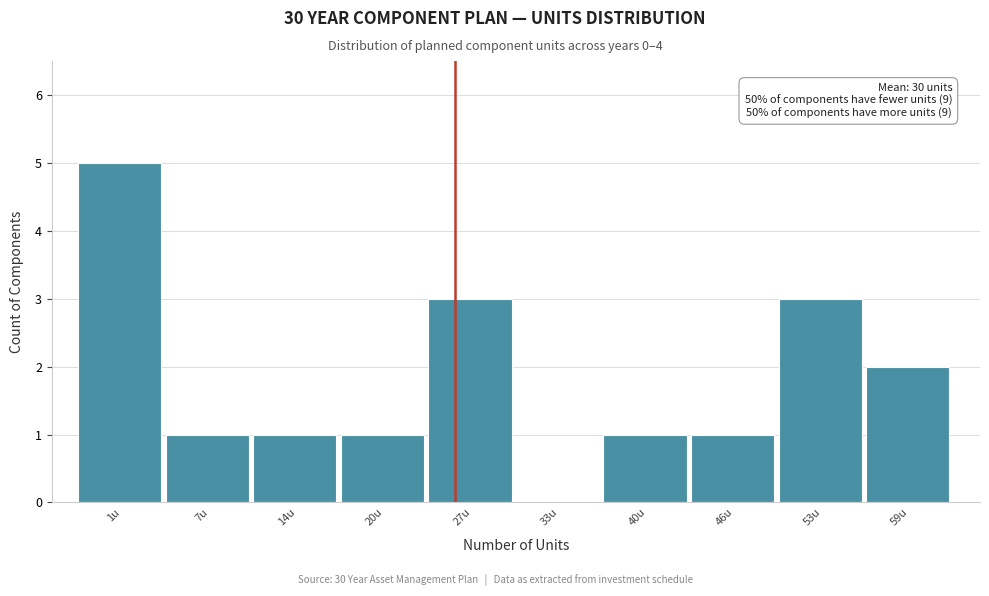

Reading left to right, transcribe all the data shown in this chart.

1u=5	7u=1	14u=1	20u=1	27u=3	33u=0	40u=1	46u=1	53u=3	59u=2